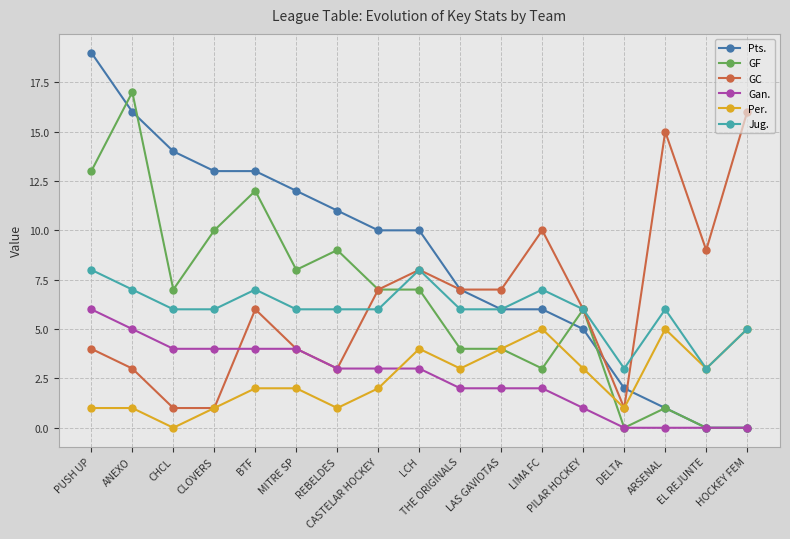

What is the difference between the highest and lowest values at MITRE SP?

10